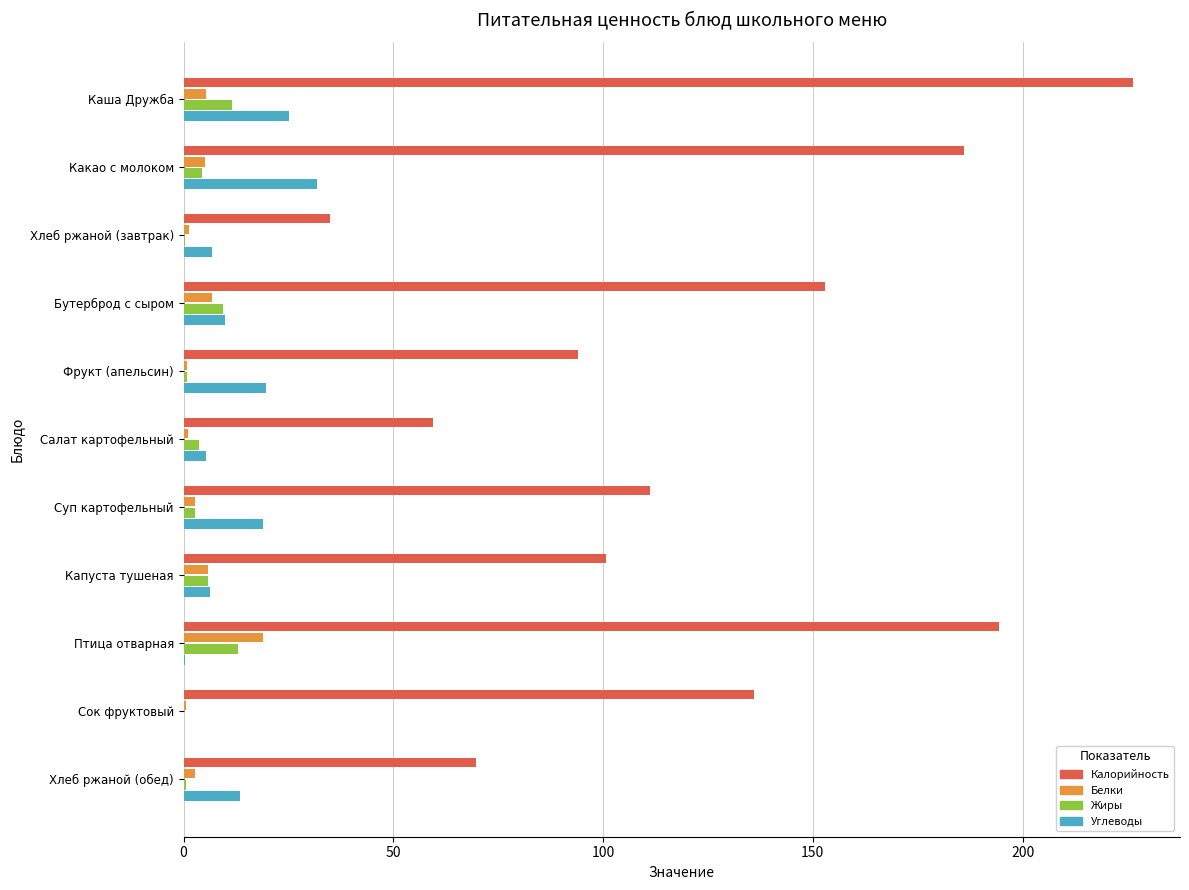

What is the greatest value displayed?

226.2